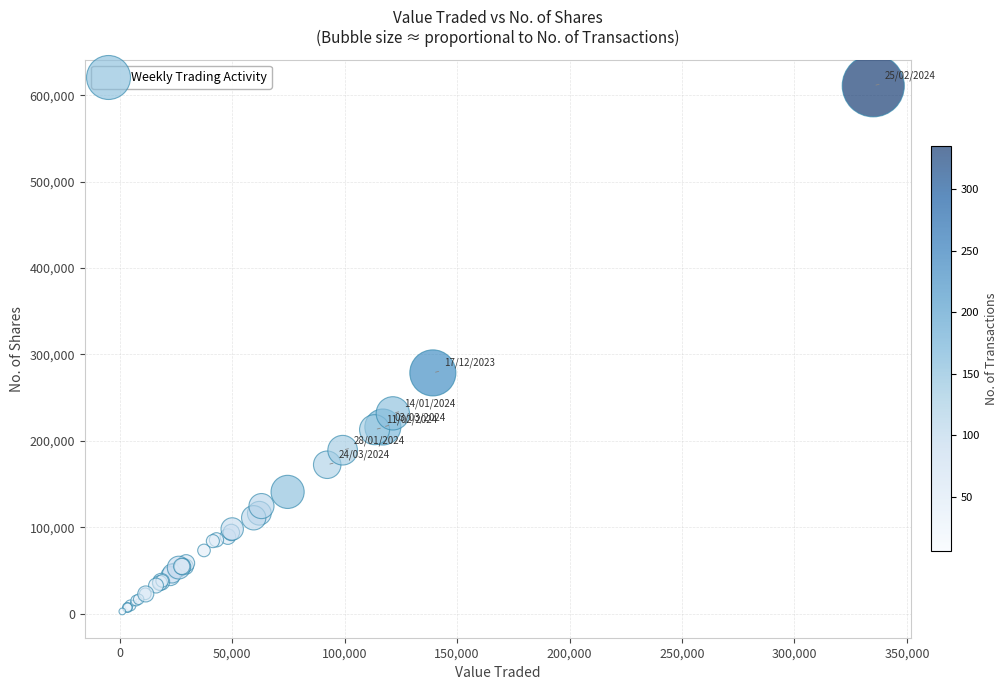

What Y value in the scatter plot is closest to 306711?

278620